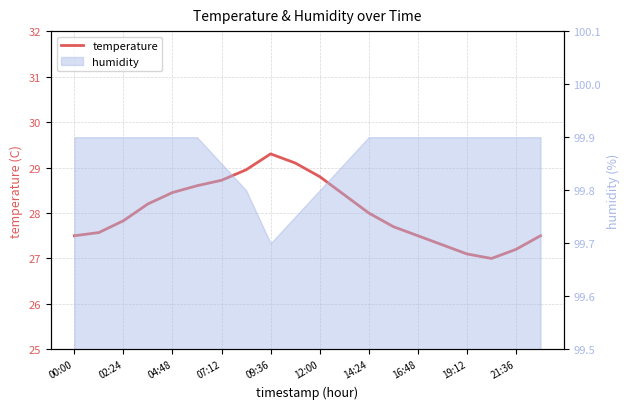

How many points are lower than both their immediate neighbors (excluding endpoints)?

1